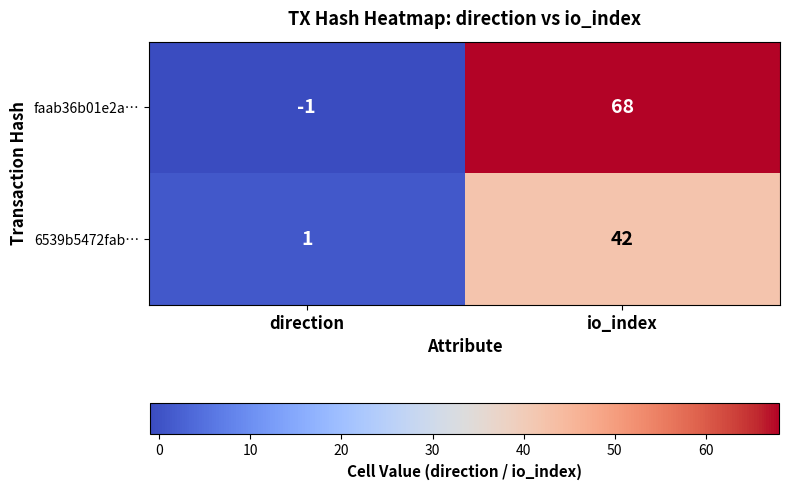

The 6539b5472fab… series shows 71 at io_index. True or false?

False